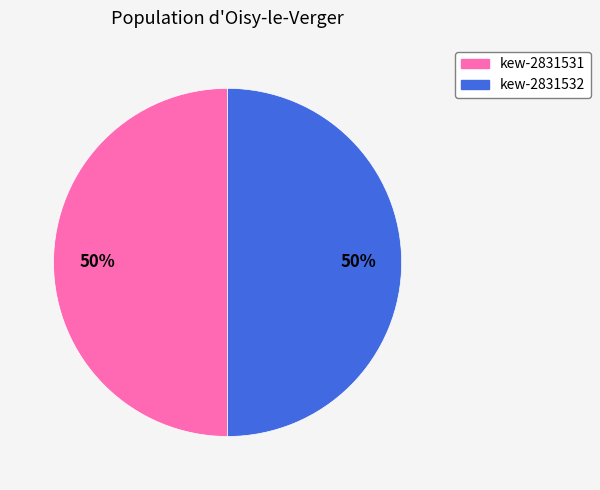

To the nearest percent, what portion does kew-2831532 represent?

50%